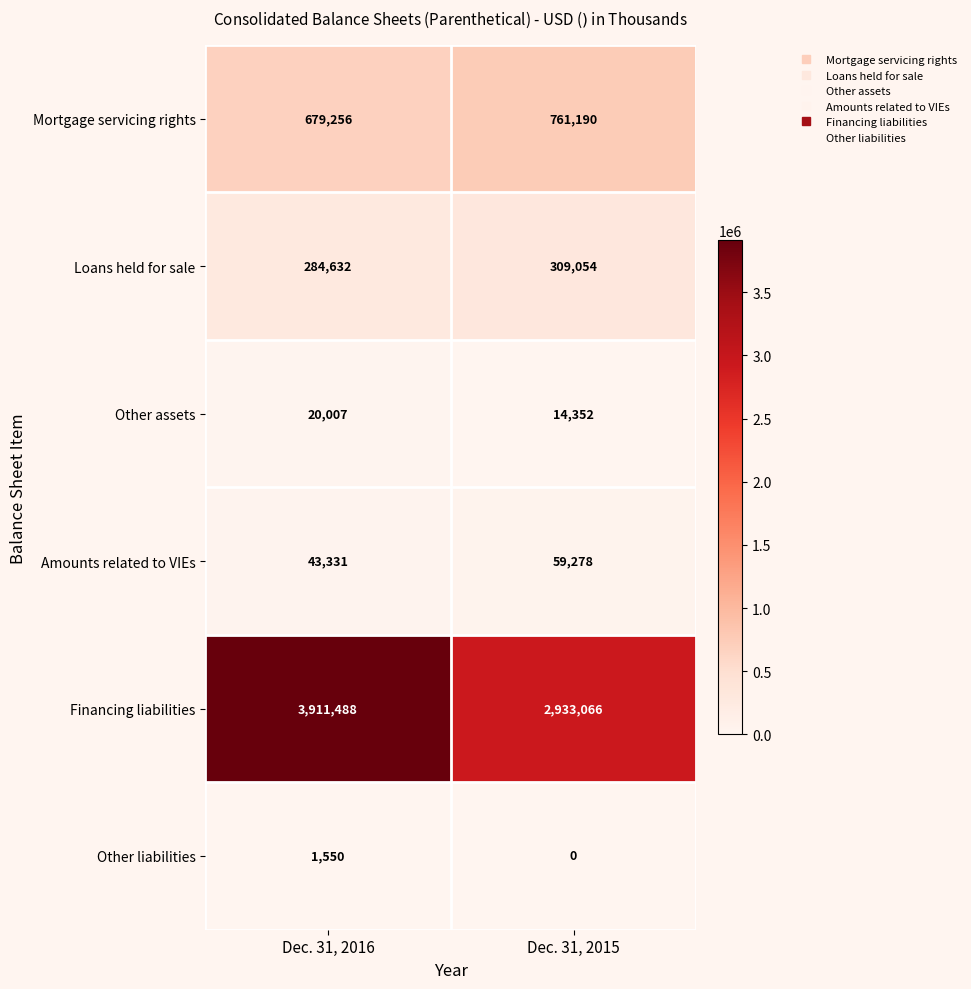

The Amounts related to VIEs series shows 16380 at Dec. 31, 2015. True or false?

False